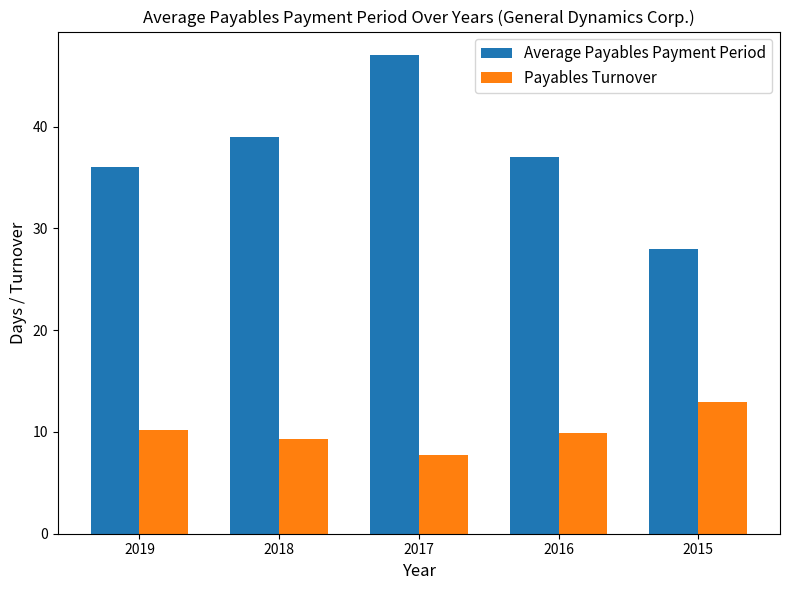

Are the bars horizontal?

No